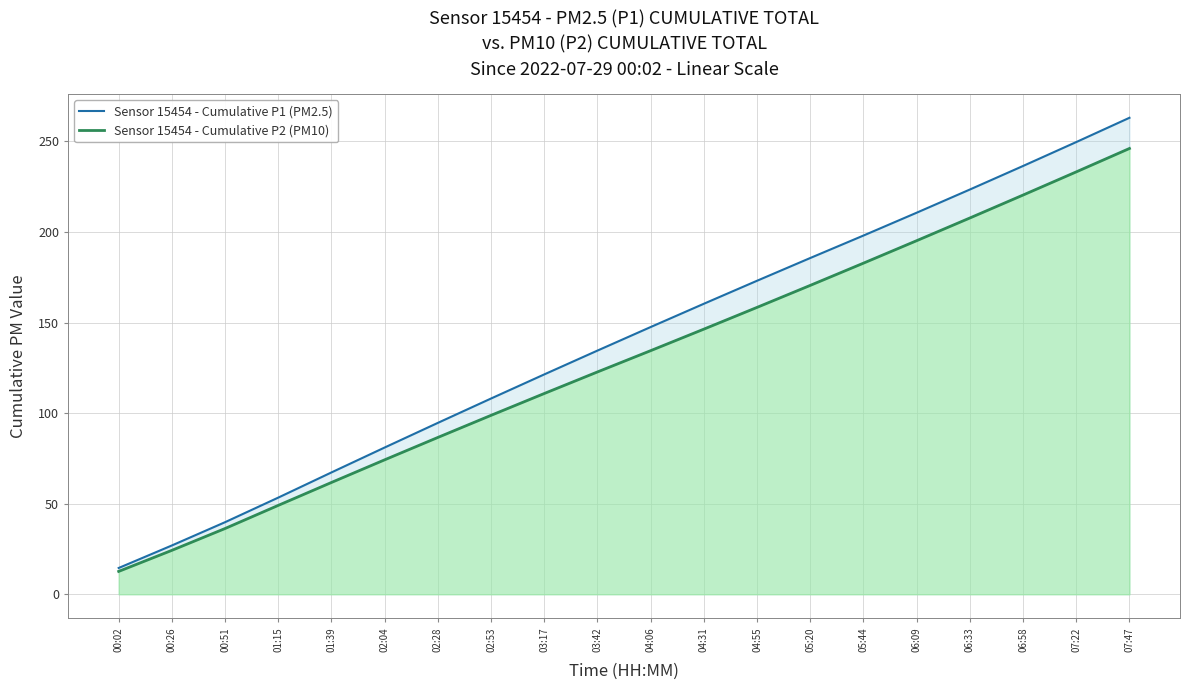

Does the chart display data point markers on the line(s)?

No